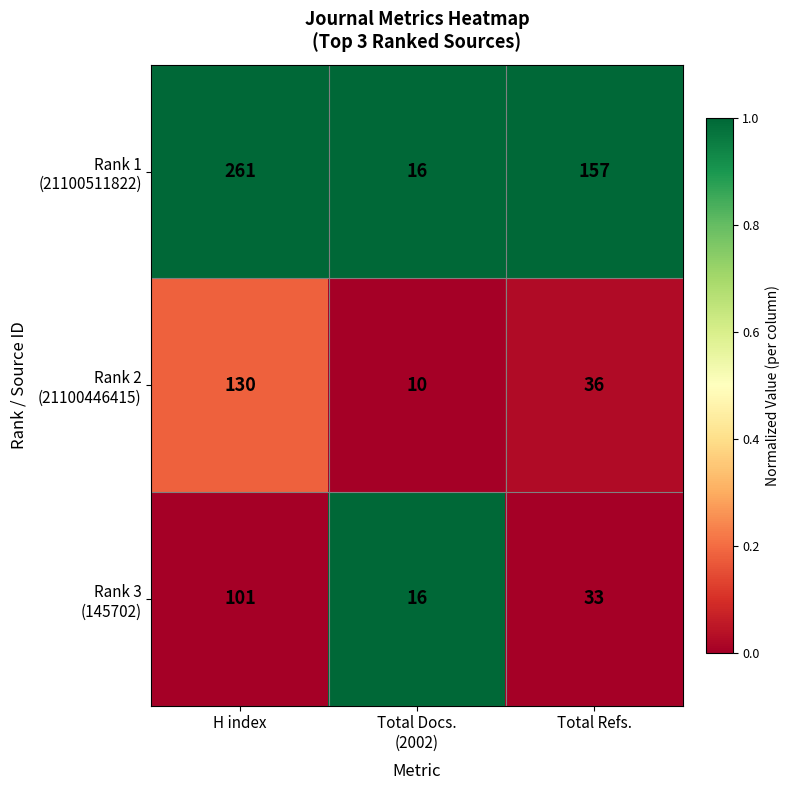

What is the total value across all series at H index?

492